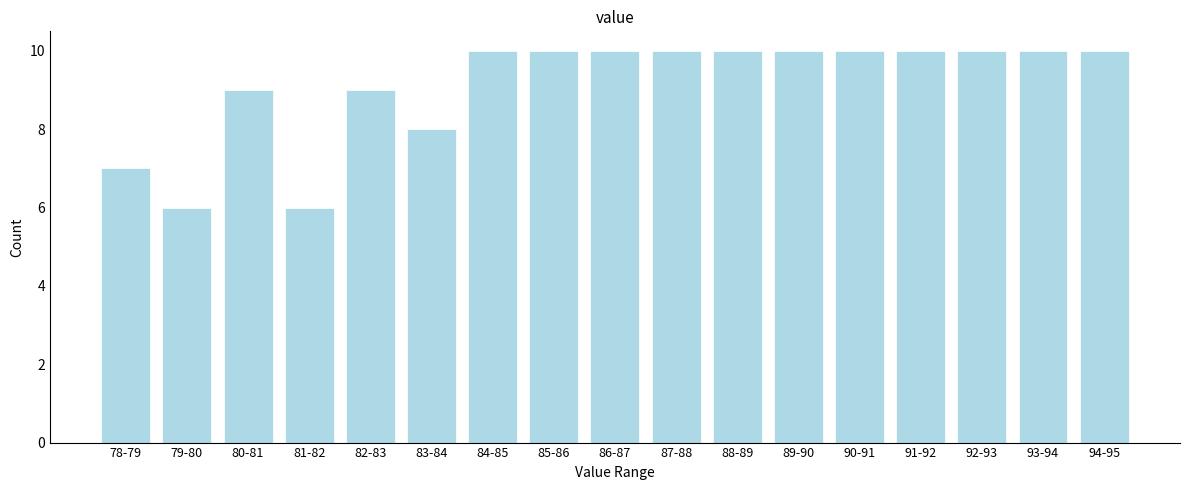

Reading left to right, what are all the values shown in this chart?

7	6	9	6	9	8	10	10	10	10	10	10	10	10	10	10	10